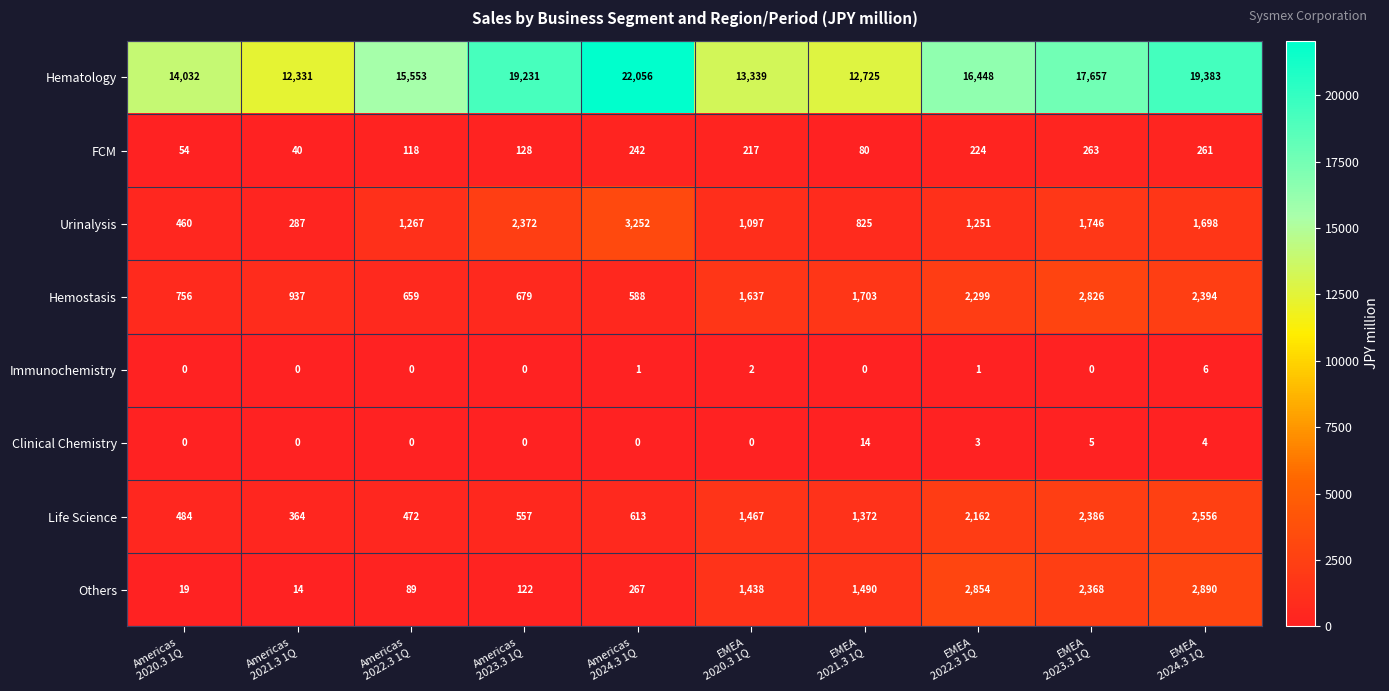

At how many categories does at least one series exceed 10921?

10